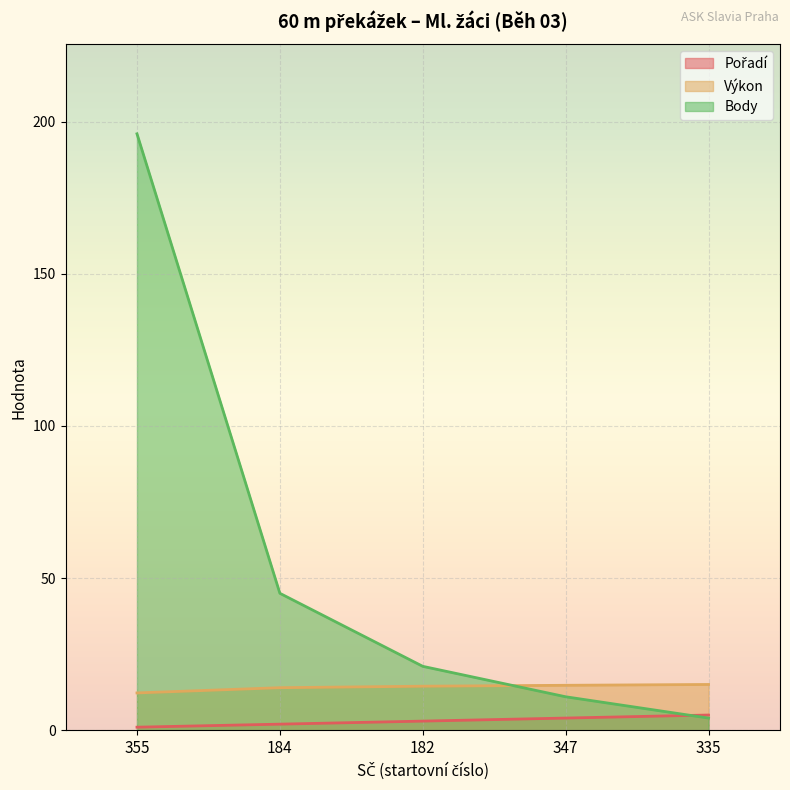

The value of Body at 347 is 11.0. True or false?

True